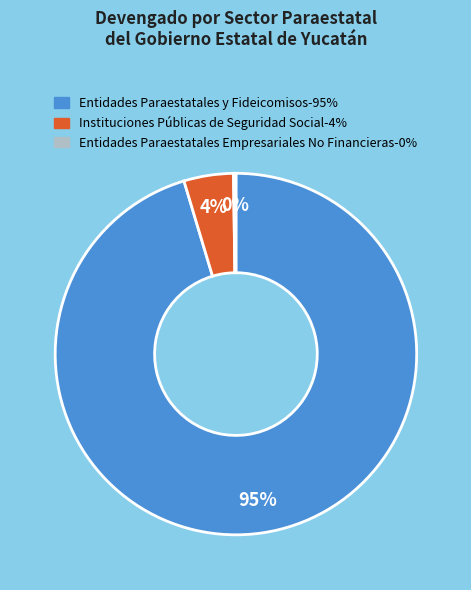

Which category has the biggest portion of the pie?

Entidades Paraestatales y Fideicomisos